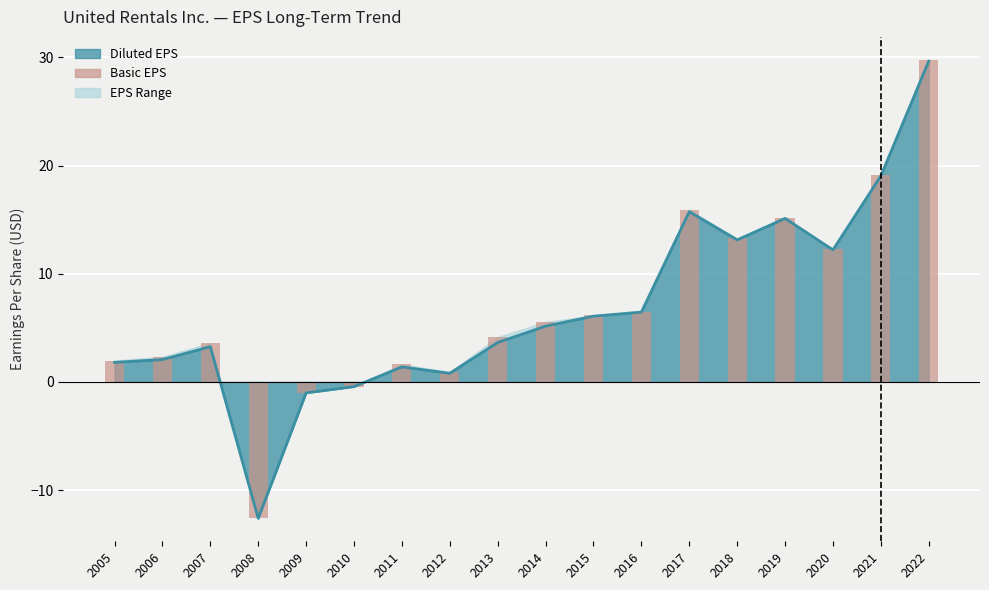

What is the value of the Diluted EPS bar at the 4th from the left?

-12.6